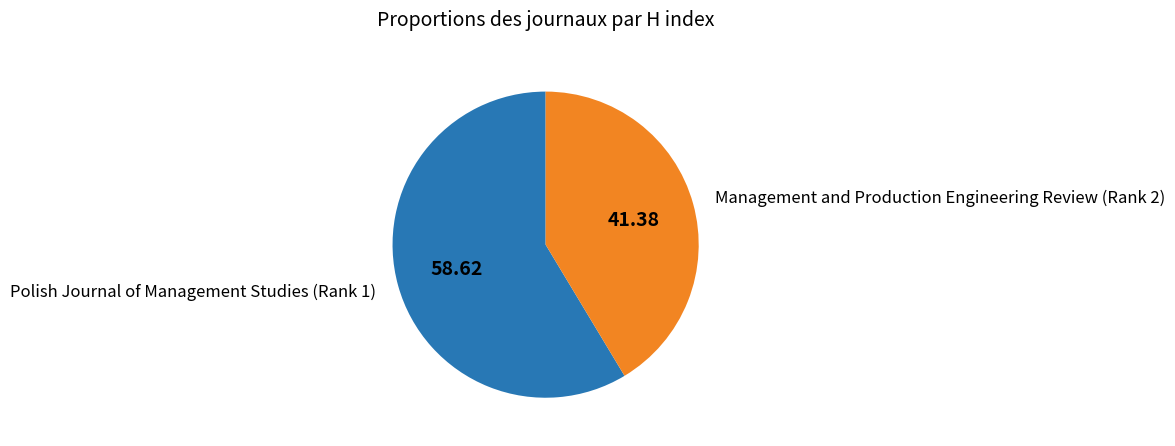

What is the ratio of the value at Polish Journal of Management Studies (Rank 1) to the value at Management and Production Engineering Review (Rank 2)?

1.4